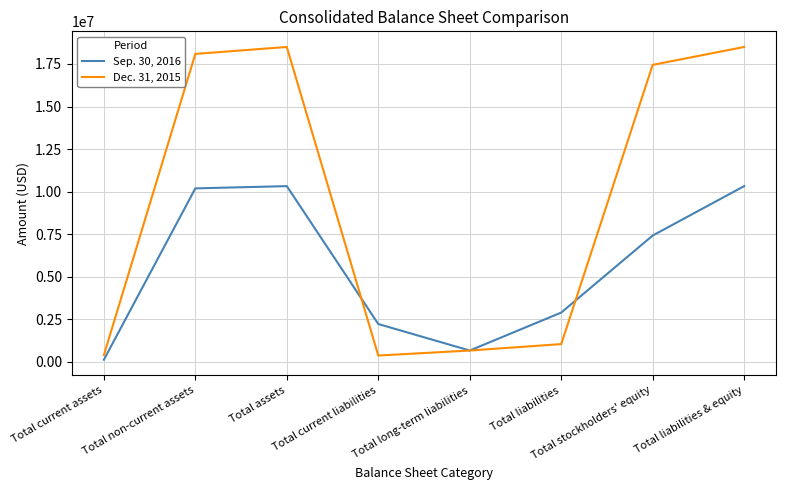

Rank the series by their maximum value, from highest to lowest.

Dec. 31, 2015, Sep. 30, 2016